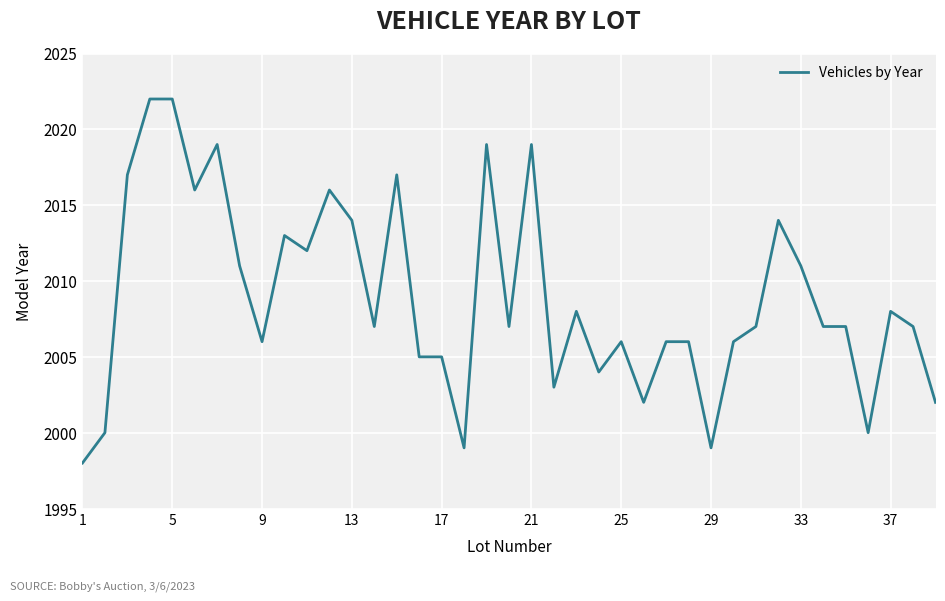

What is the difference between the maximum and minimum values?

24